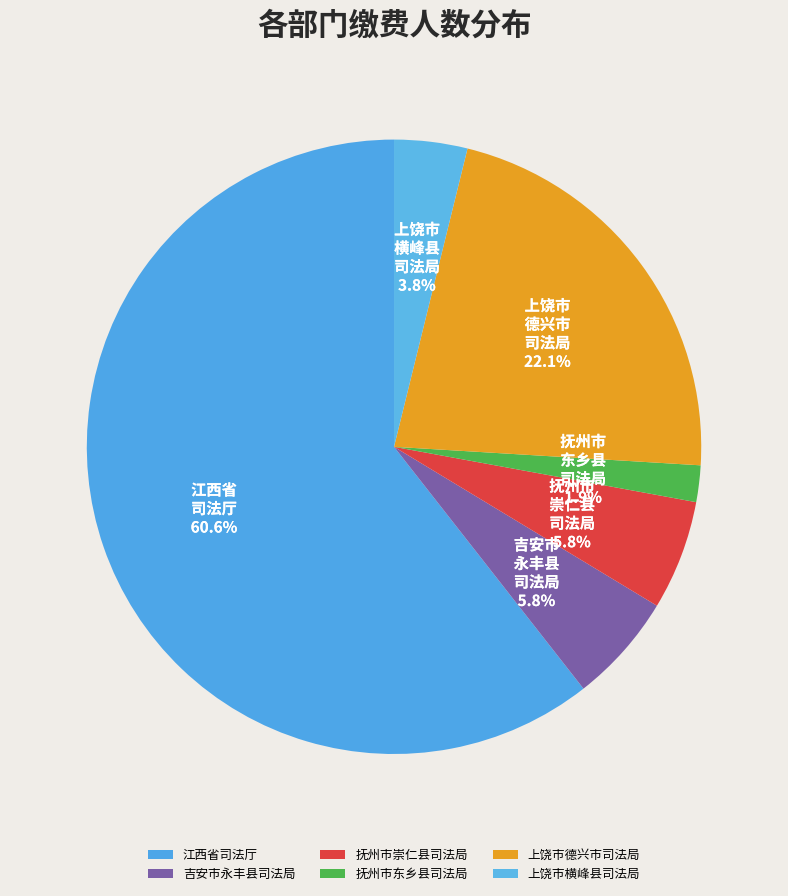

Does 上饶市德兴市司法局 account for over 50% of the chart?

No